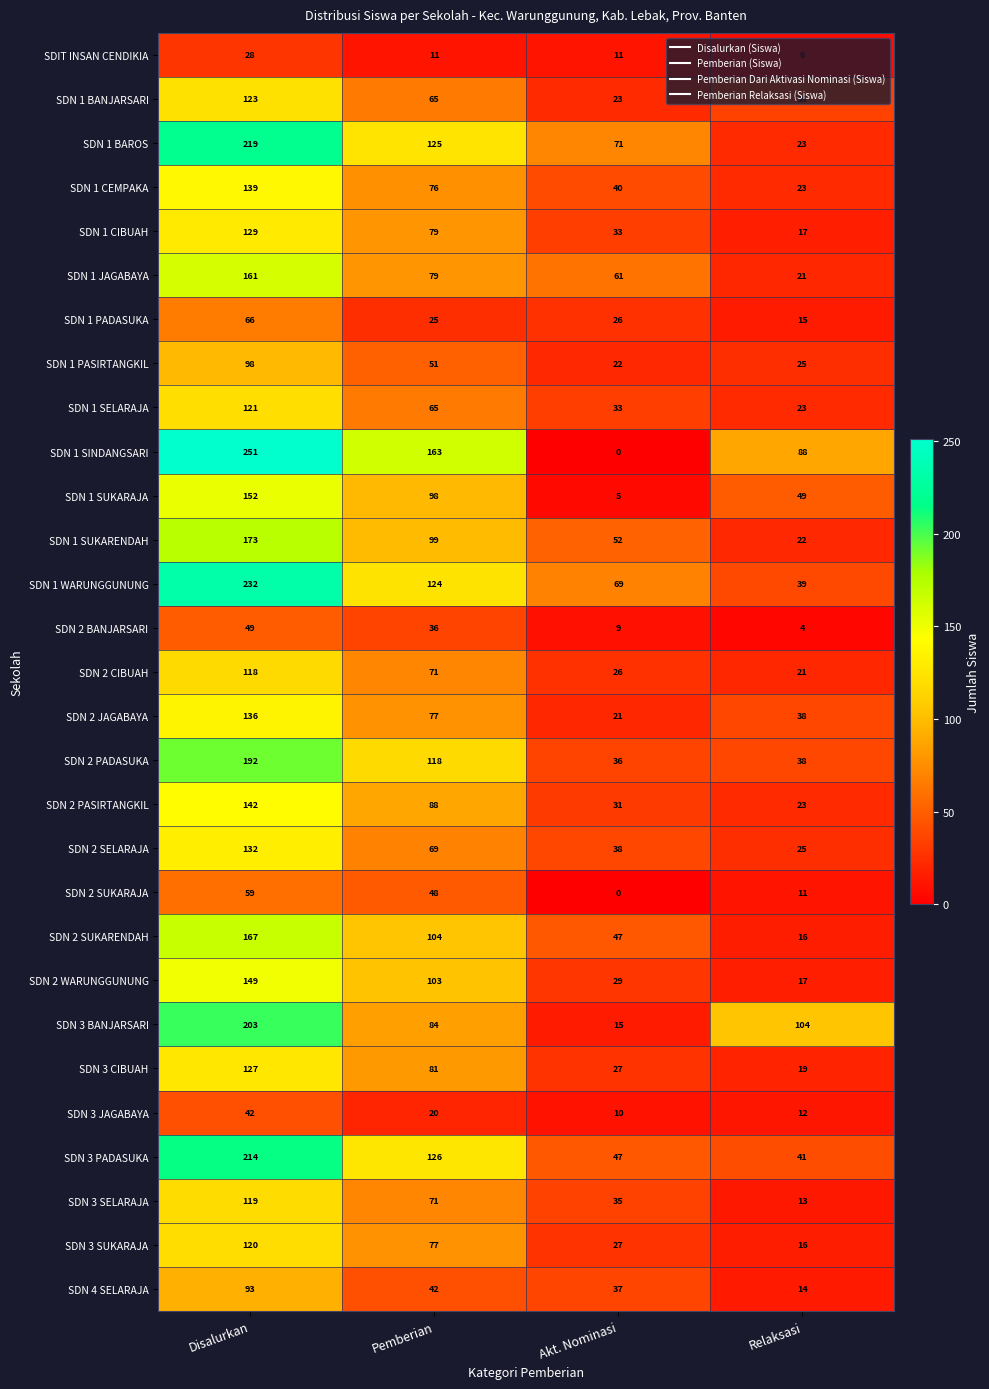

Read the SDN 3 SUKARAJA value at Pemberian.

77